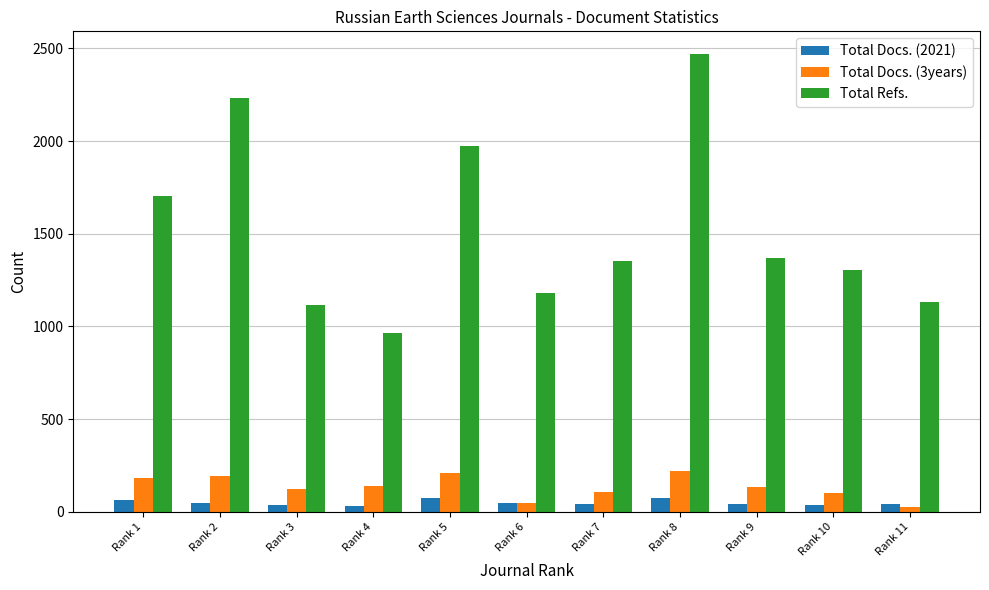

Rank the series by their maximum value, from lowest to highest.

Total Docs. (2021), Total Docs. (3years), Total Refs.